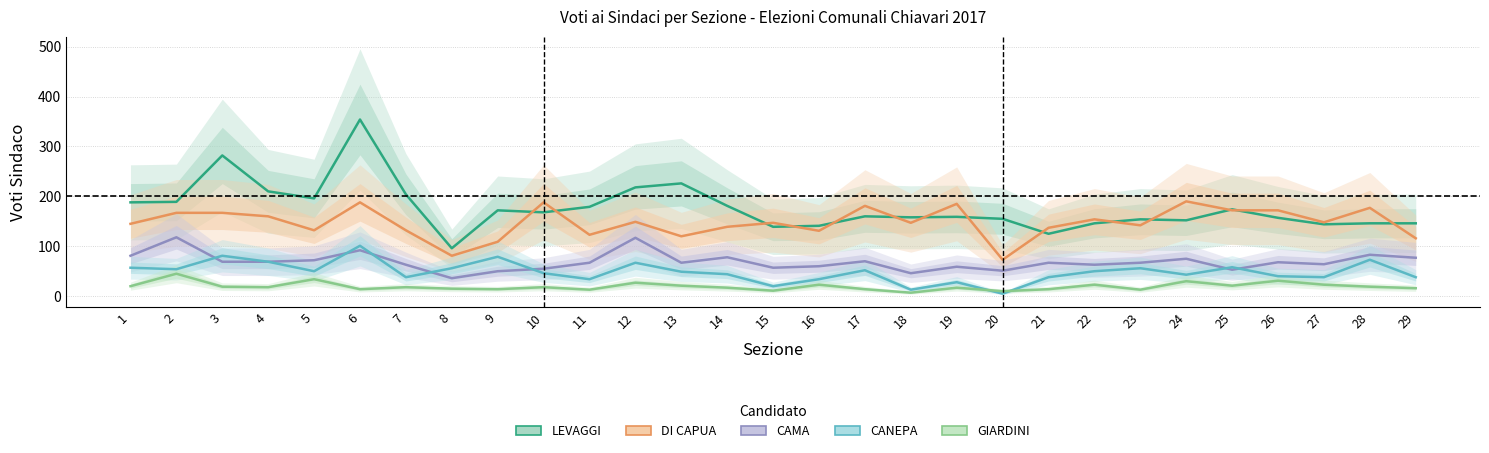

Where does the GIARDINI series first go above 18?

1